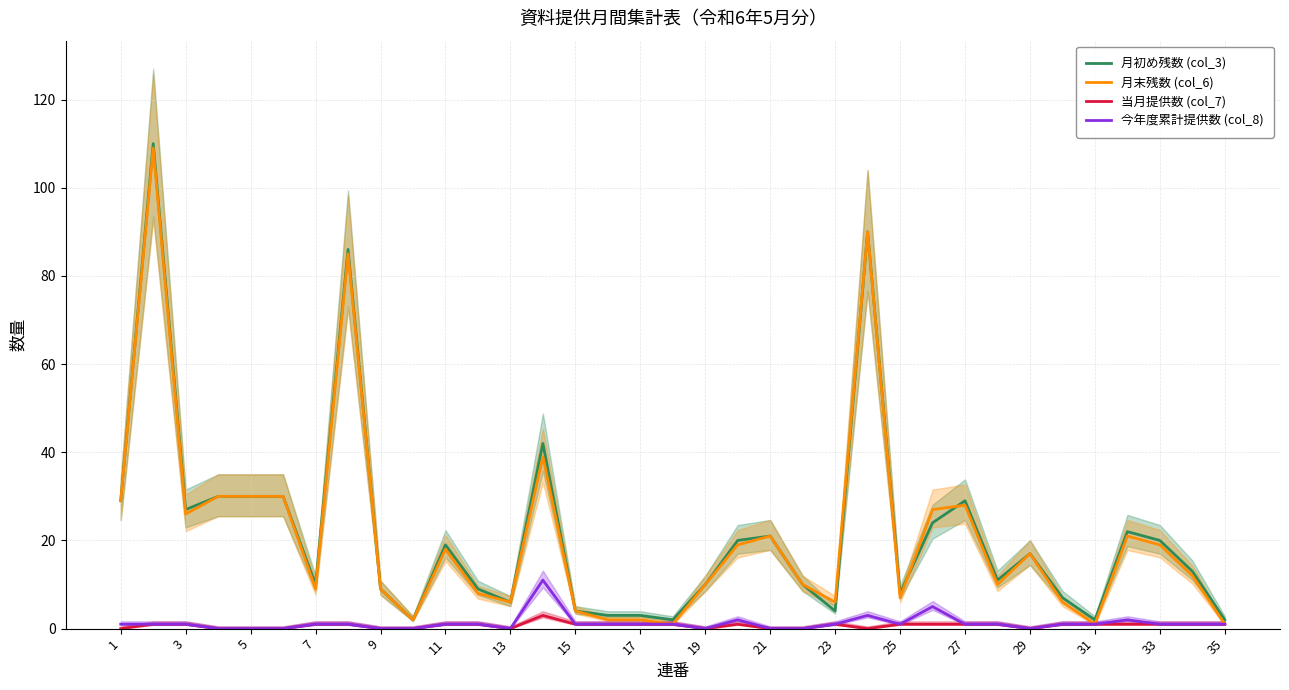

List the series in order of their peak value, lowest first.

当月提供数 (col_7), 今年度累計提供数 (col_8), 月末残数 (col_6), 月初め残数 (col_3)